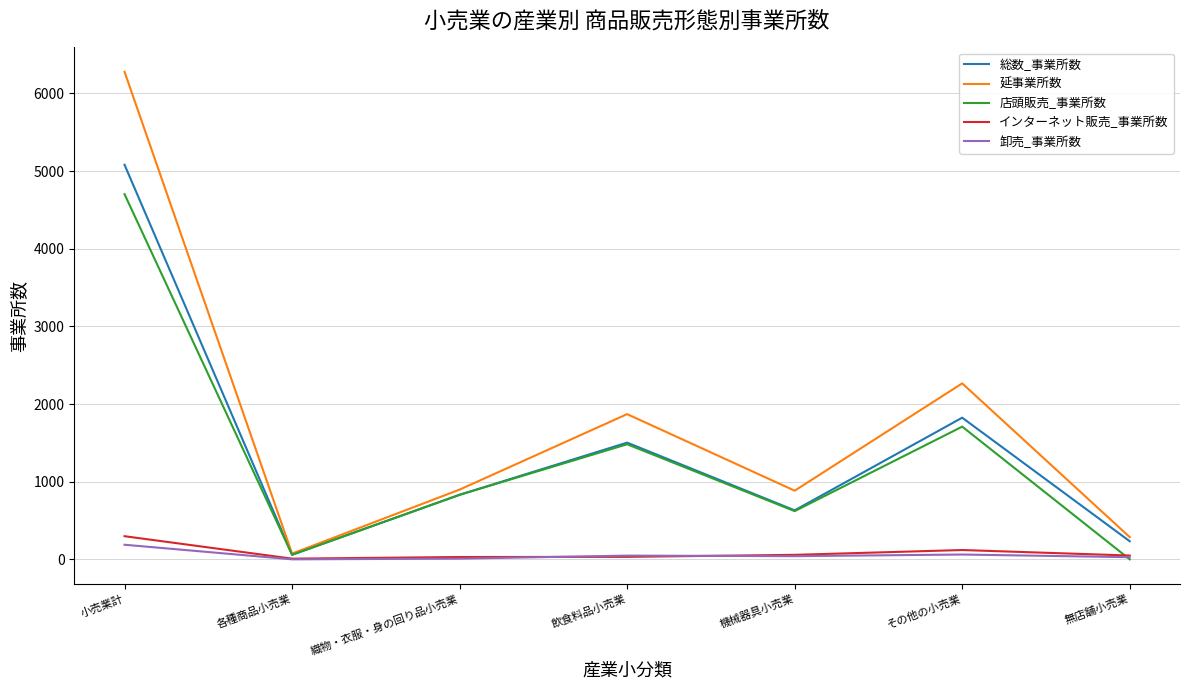

Is the value of 延事業所数 at 無店舗小売業 greater than the value of 店頭販売_事業所数 at 各種商品小売業?

Yes